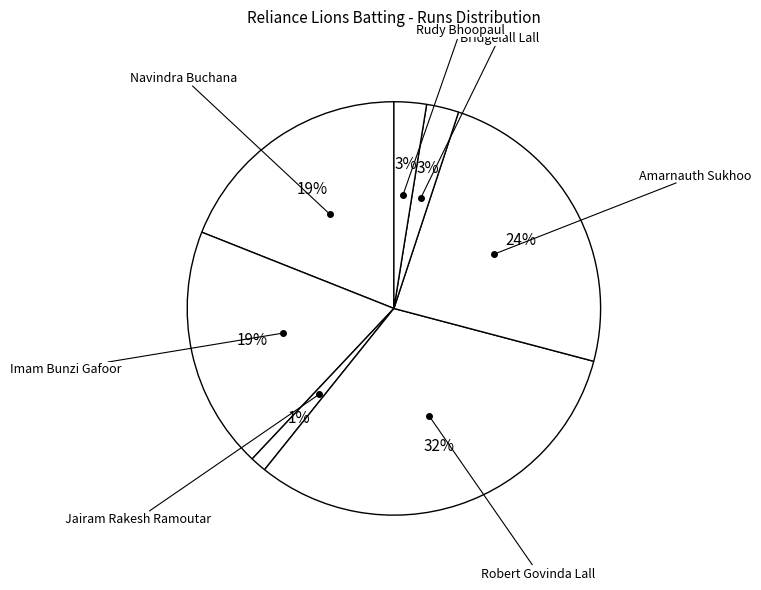

Which has a higher value, Imam Bunzi Gafoor or Amarnauth Sukhoo?

Amarnauth Sukhoo